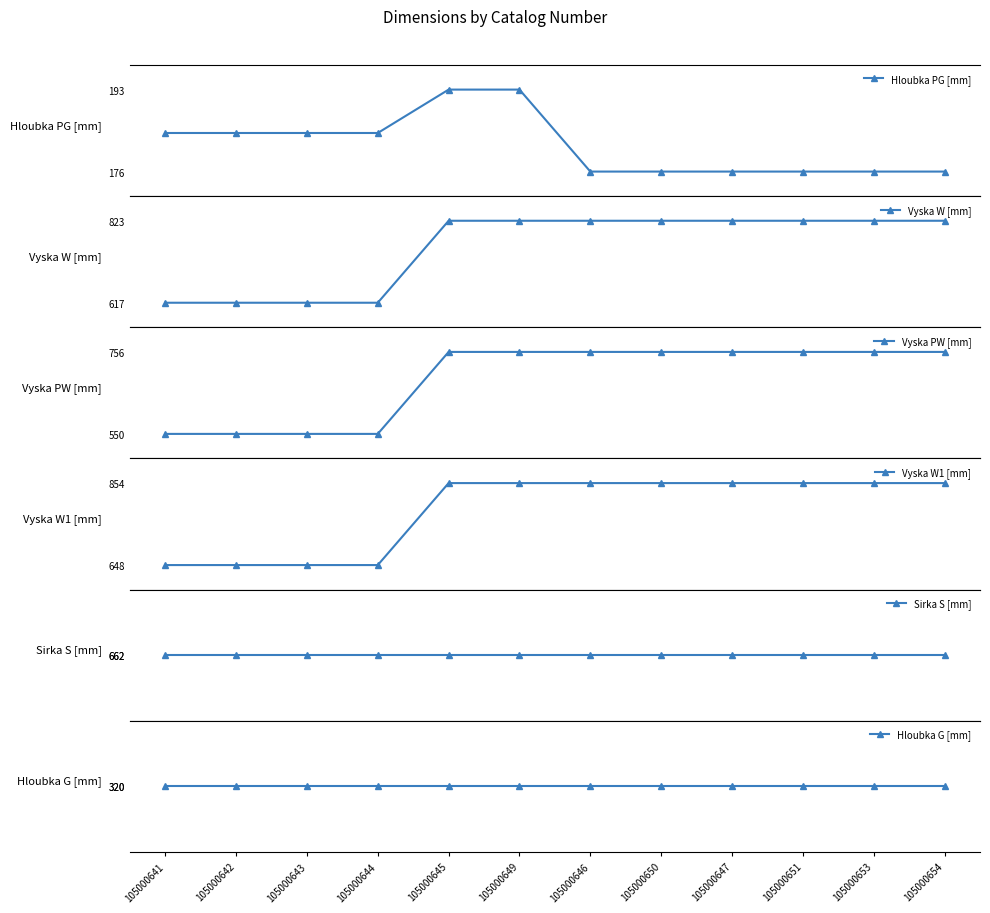

What is the difference between the highest and lowest values at 105000642?

478